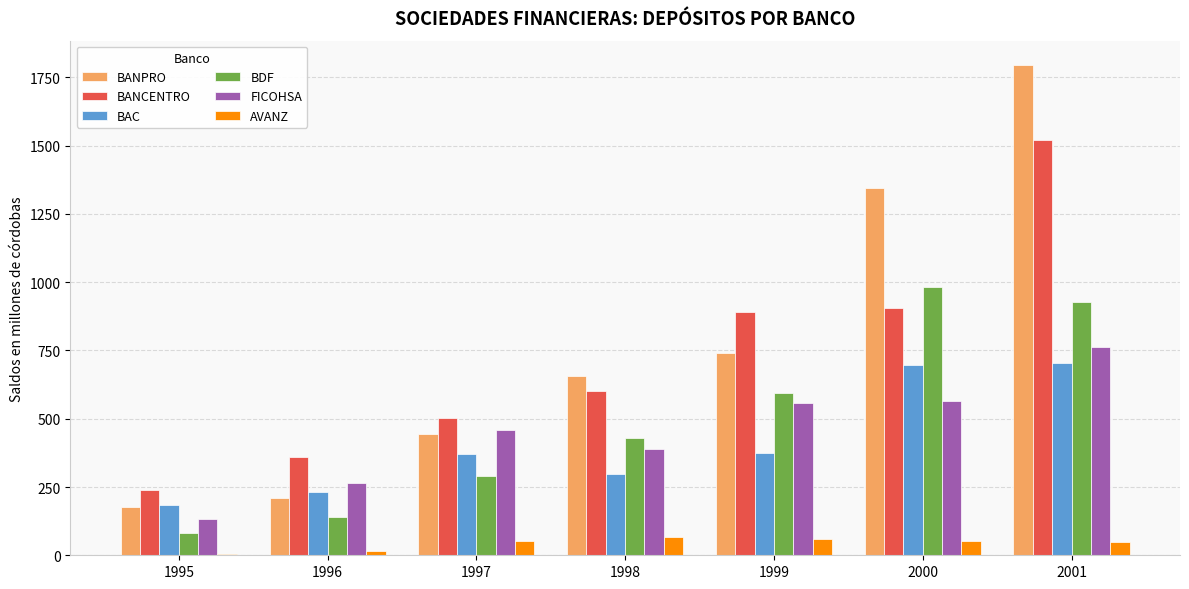

How many groups of bars are there?

7